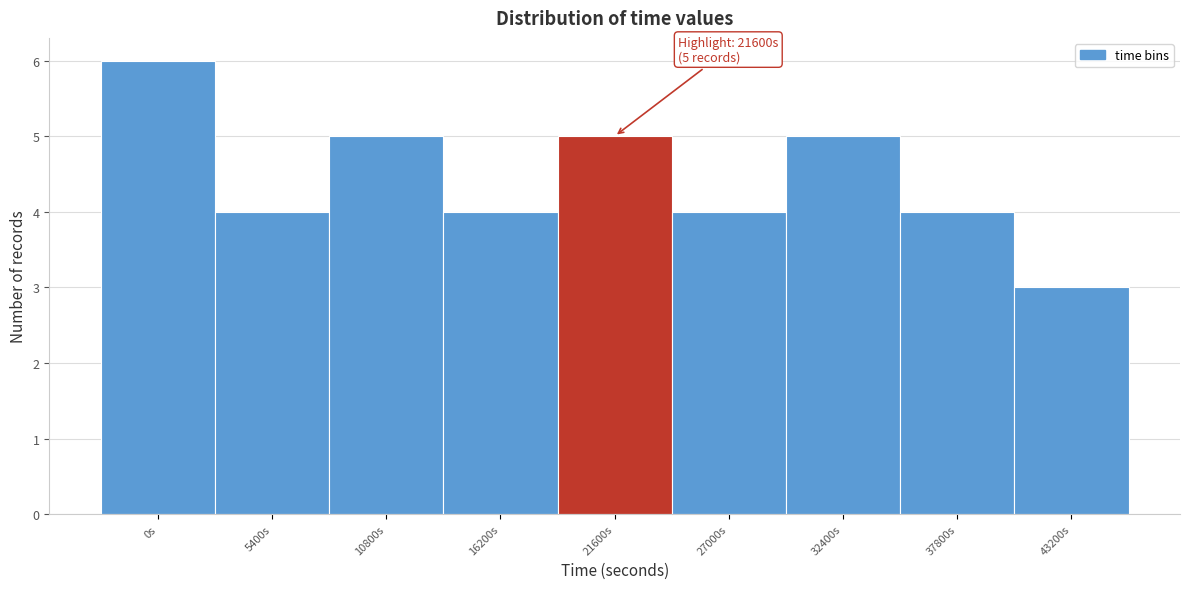

Reading right to left, extract all data points from this chart.

3	4	5	4	5	4	5	4	6